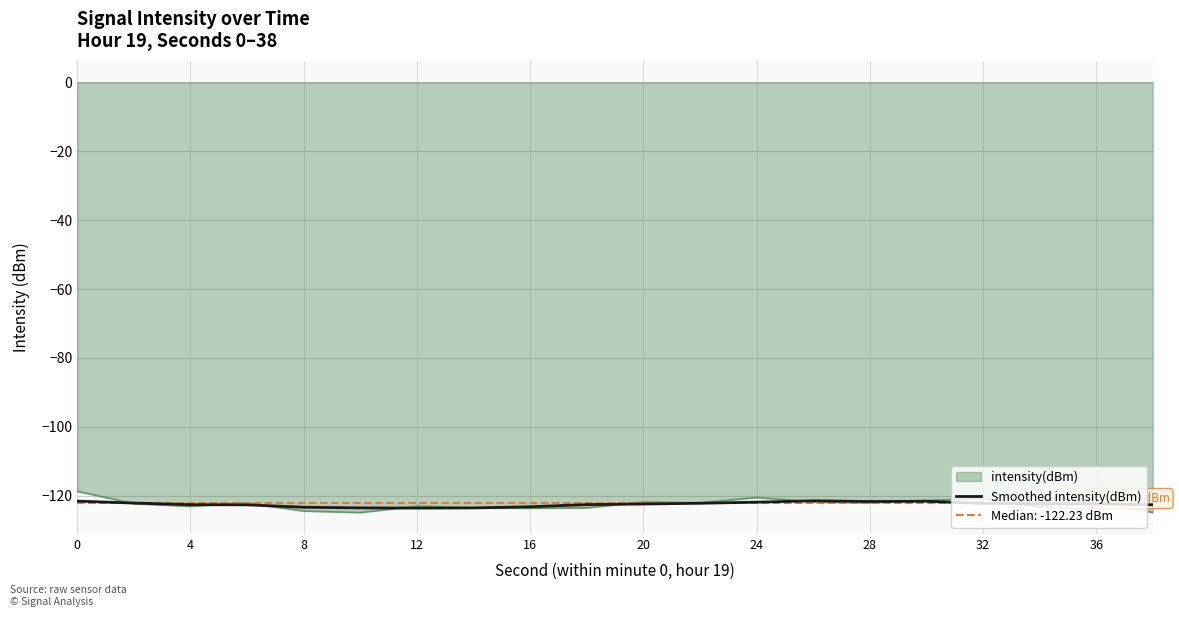

How many categories are shown in the chart?

20